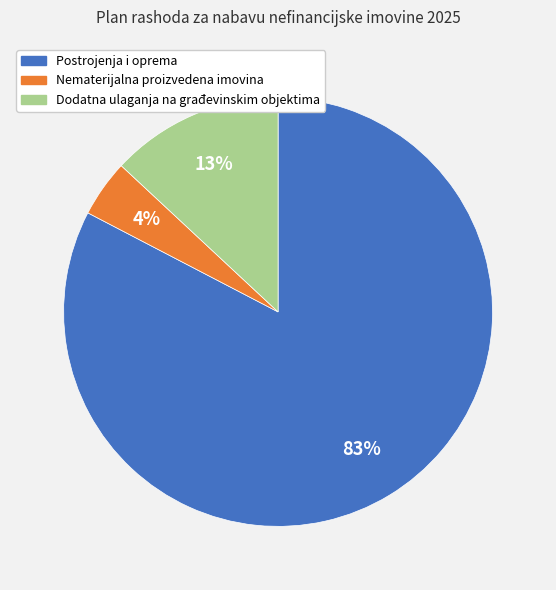

Combined, do Nematerijalna proizvedena imovina and Dodatna ulaganja na građevinskim objektima account for over 50%?

No